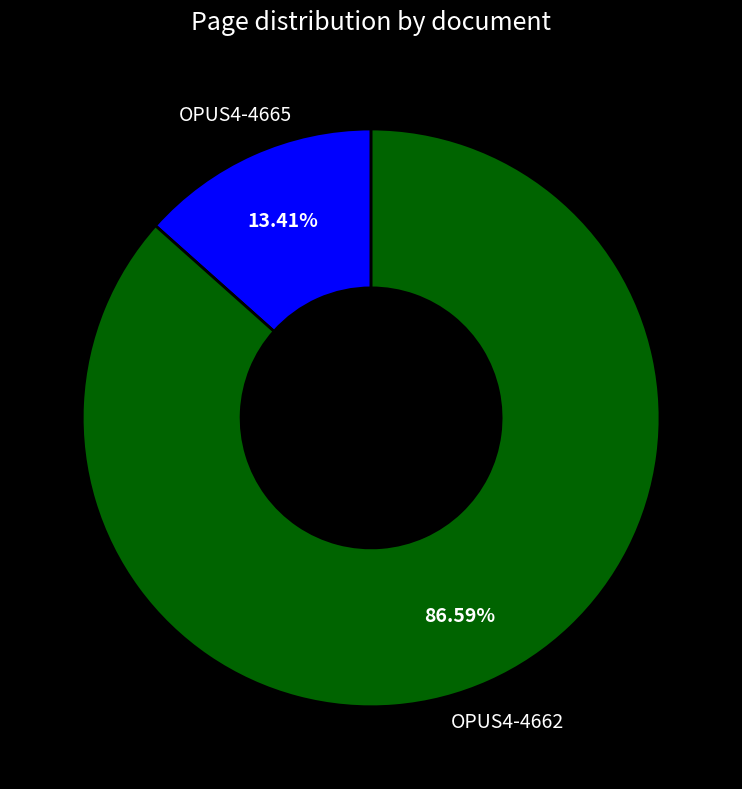

Which slice is the smallest?

OPUS4-4665